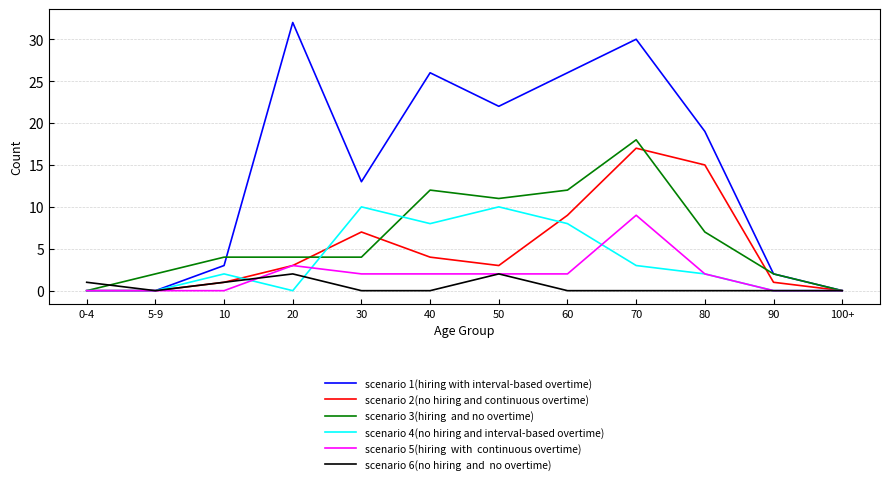

At which category does the chart reach its peak across all series?

20